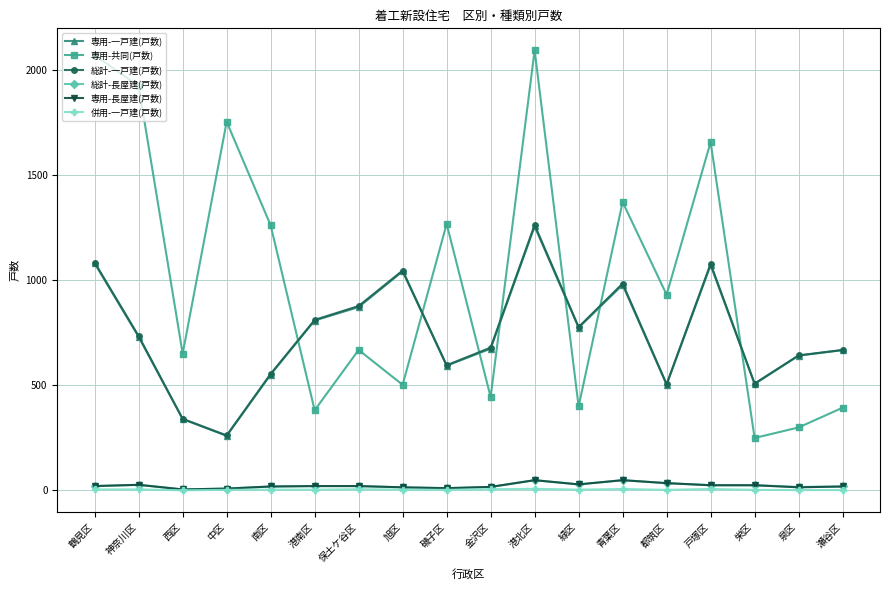

What position from the right is 都筑区?

5